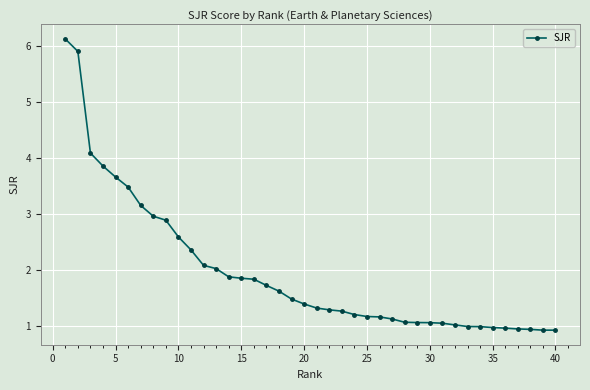

What is the maximum value shown in the chart?

6.1